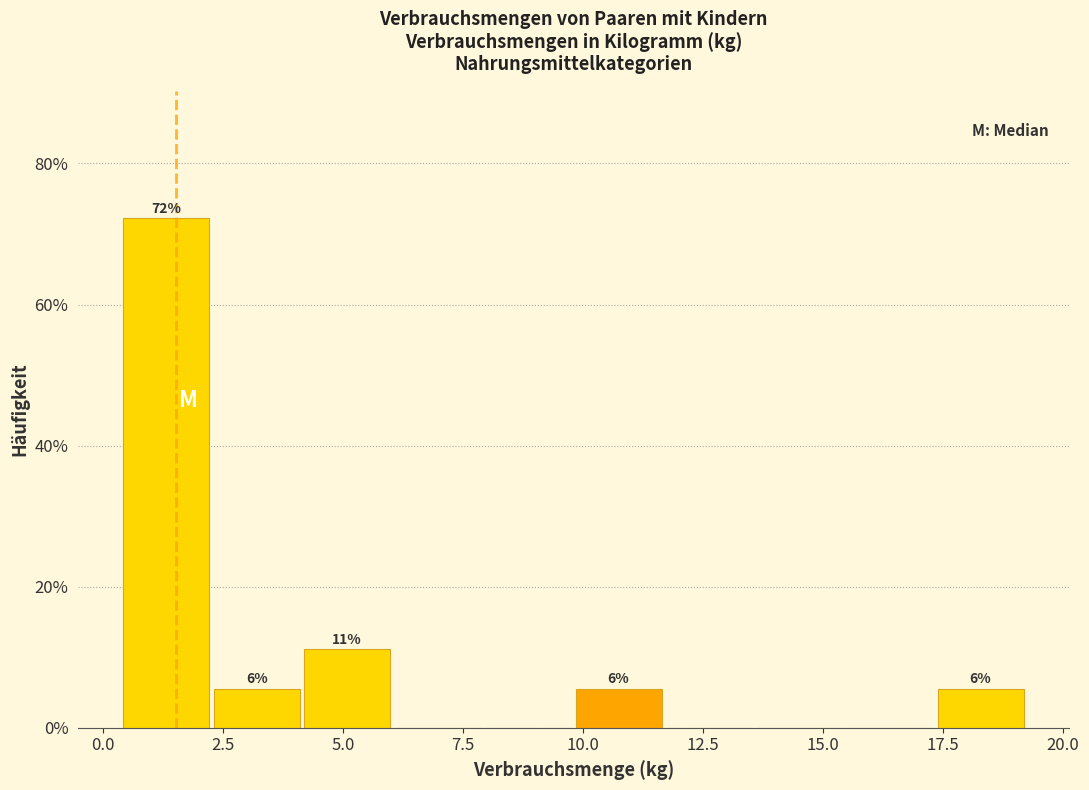

Around what value on the x-axis is the tallest bar? Give the approximate position of its centre, as read against the axis.

1.5